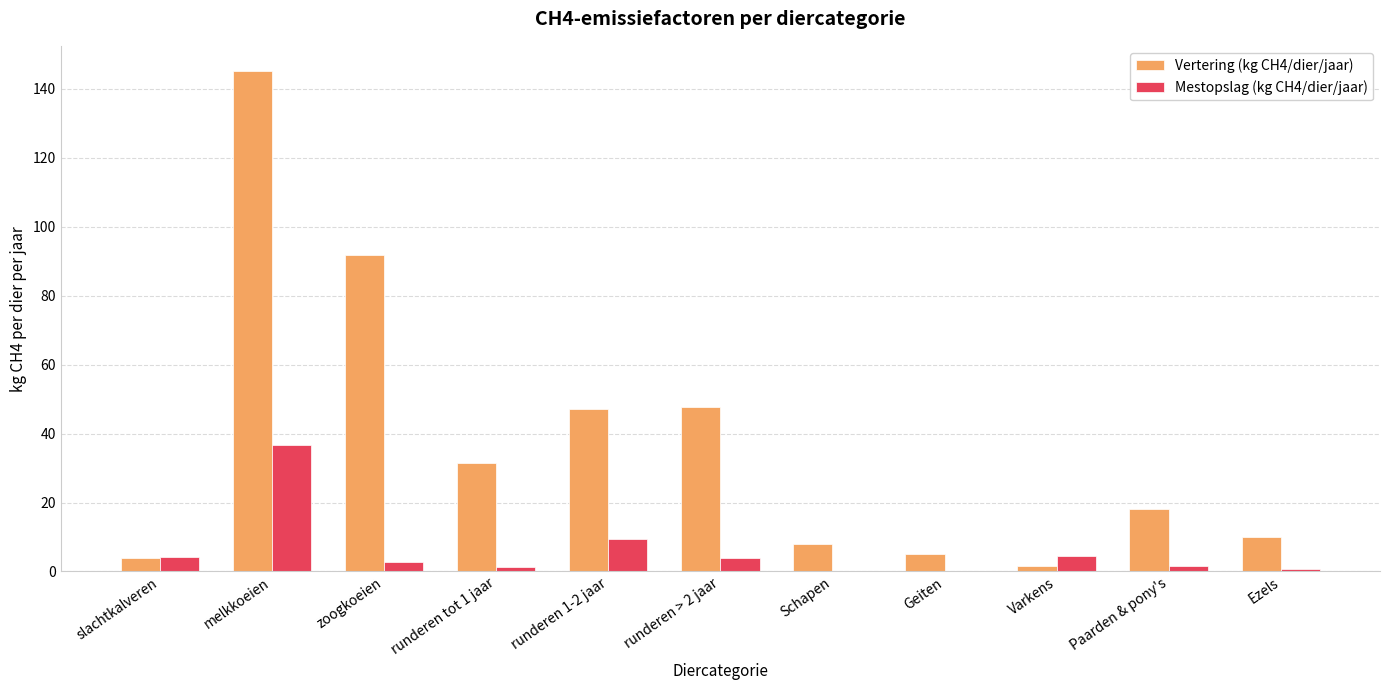

At which label does Mestopslag (kg CH4/dier/jaar) reach its peak?

melkkoeien